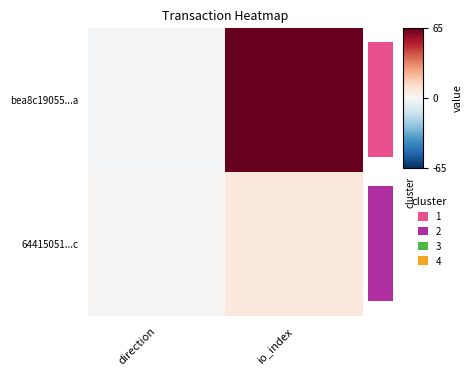

What value does the 64415051...c series have at io_index?

7